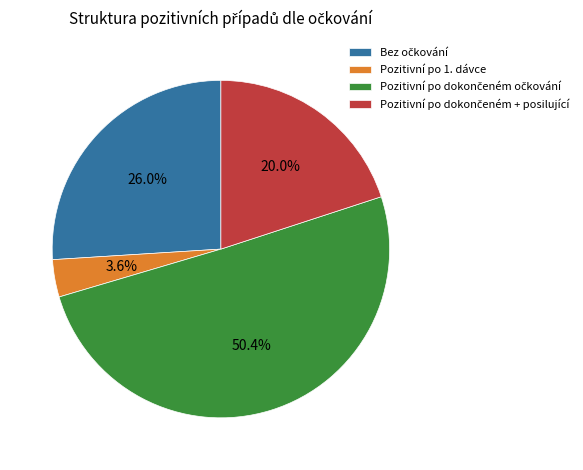

Which slice is the smallest?

Pozitivní po 1. dávce